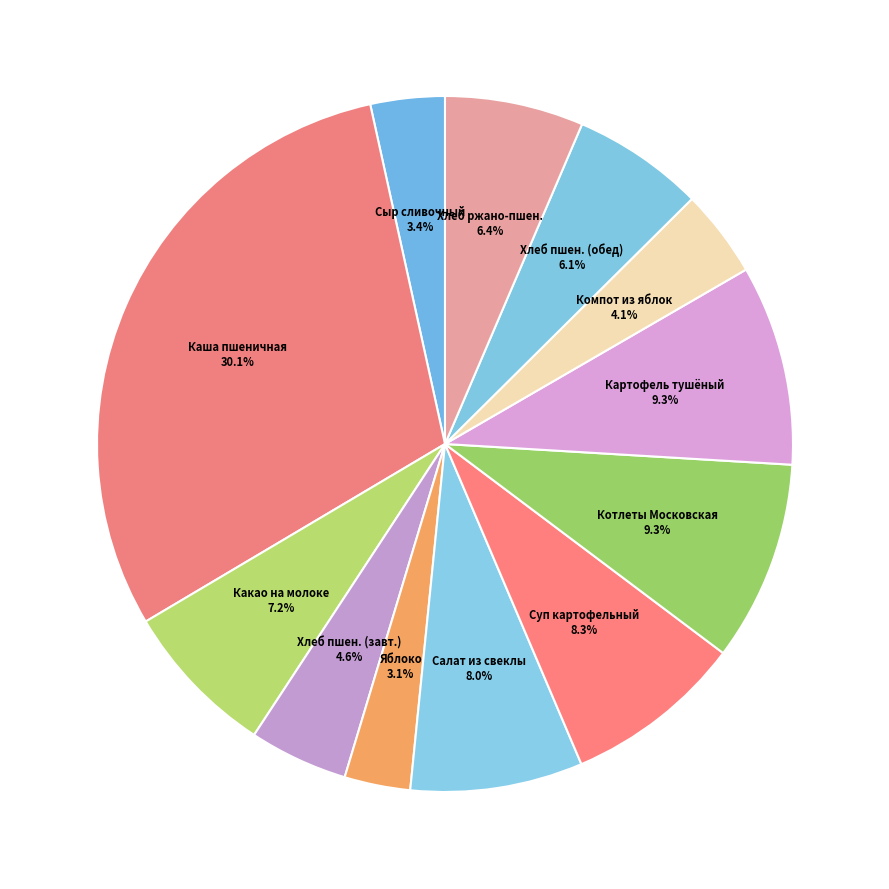

How much of the chart is everything except Яблоко?

96.9%